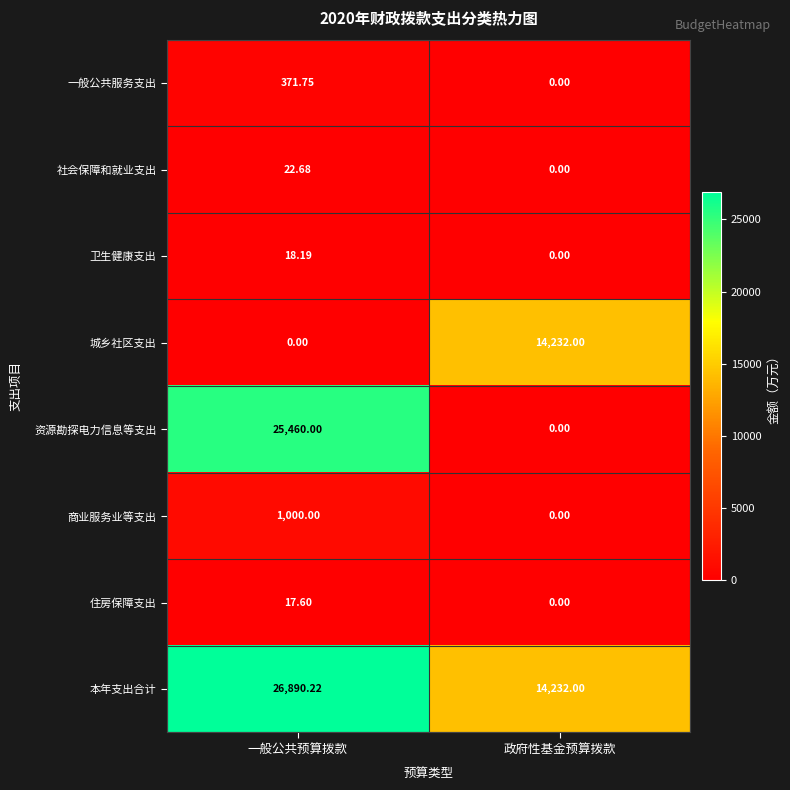

Rank the categories by 住房保障支出 value from lowest to highest.

政府性基金预算拨款, 一般公共预算拨款